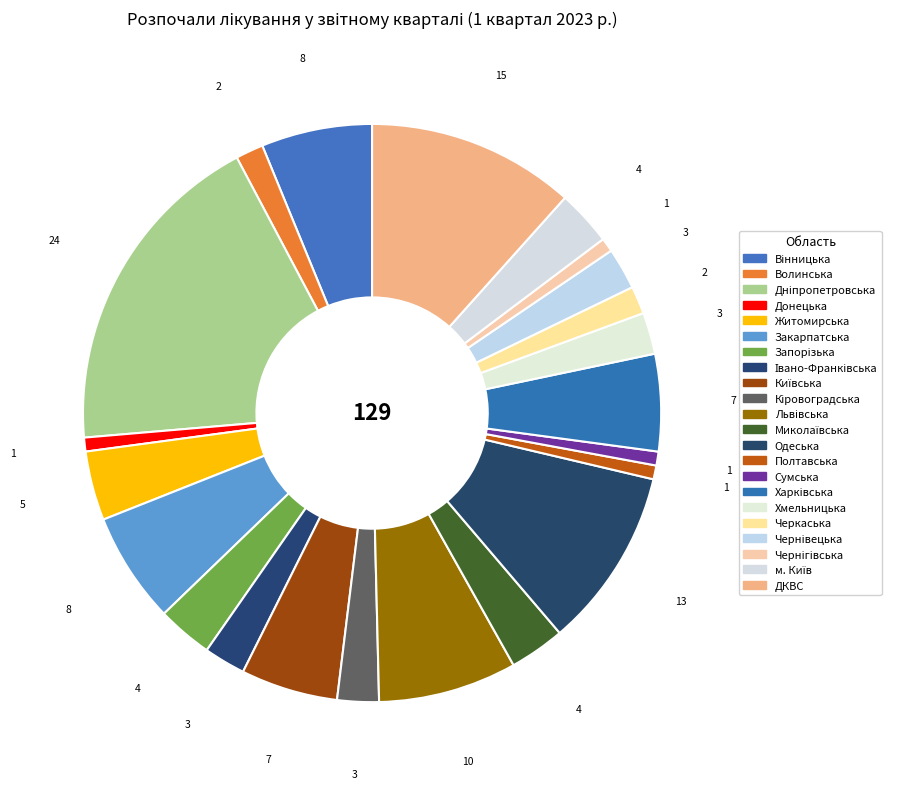

To the nearest percent, what portion does Запорізька represent?

3%